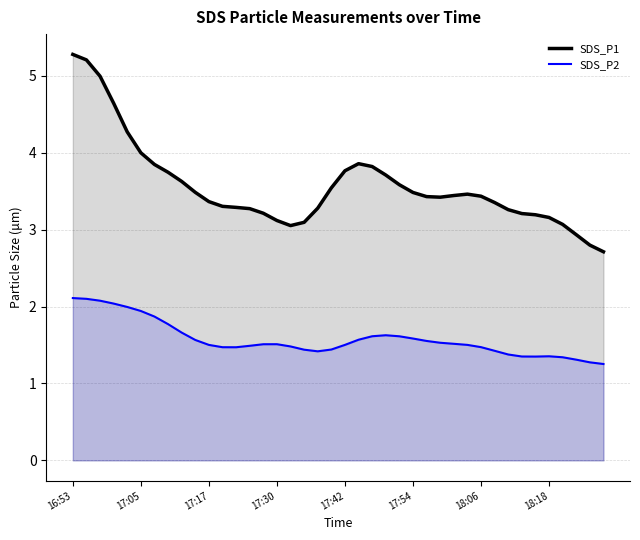

The value of SDS_P2 at 13 is 1.5. True or false?

True